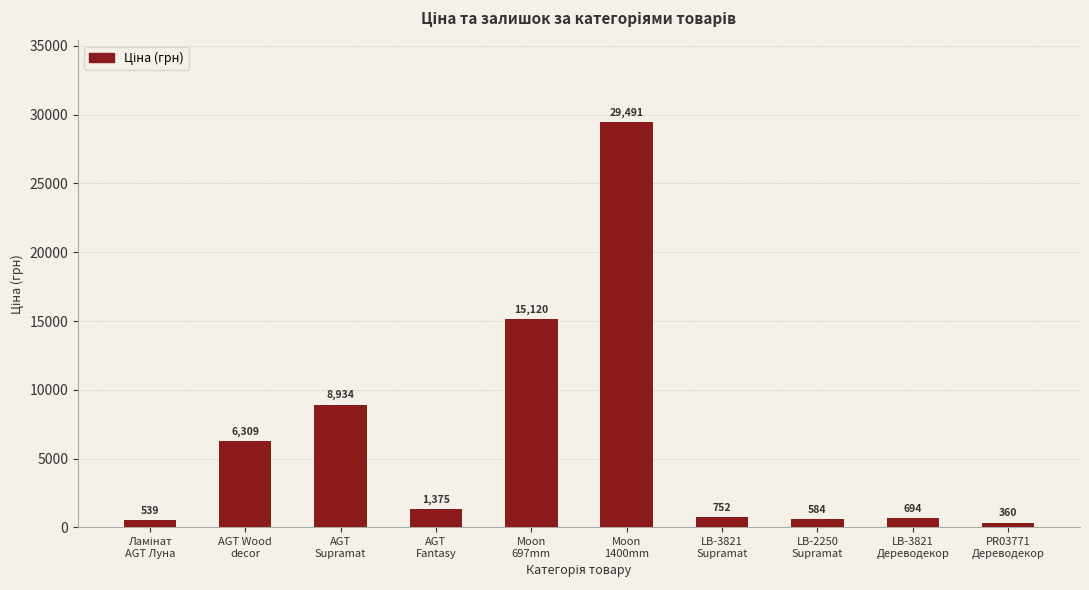

What is the maximum value shown in the chart?

29491.5